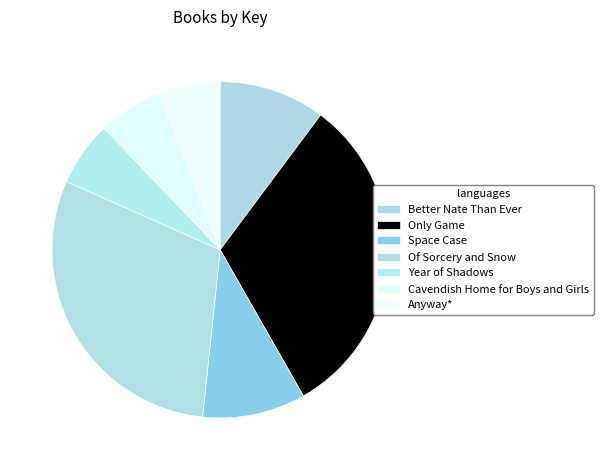

Count the number of slices in the pie.

7